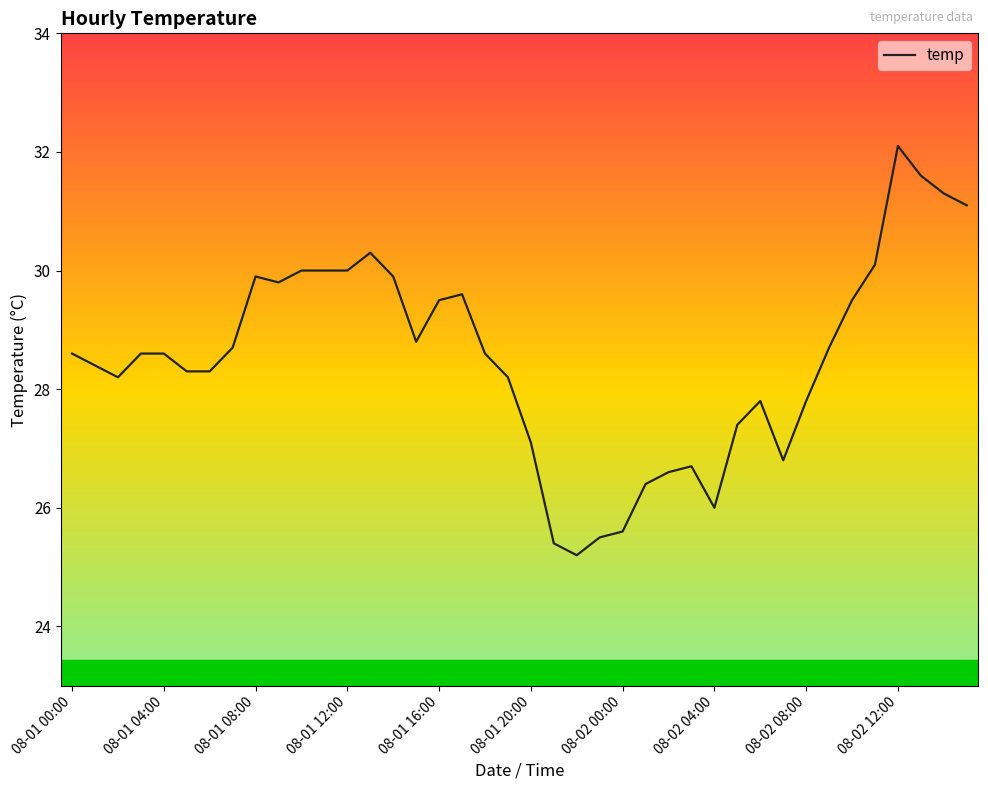

How many distinct data groups are displayed?

1